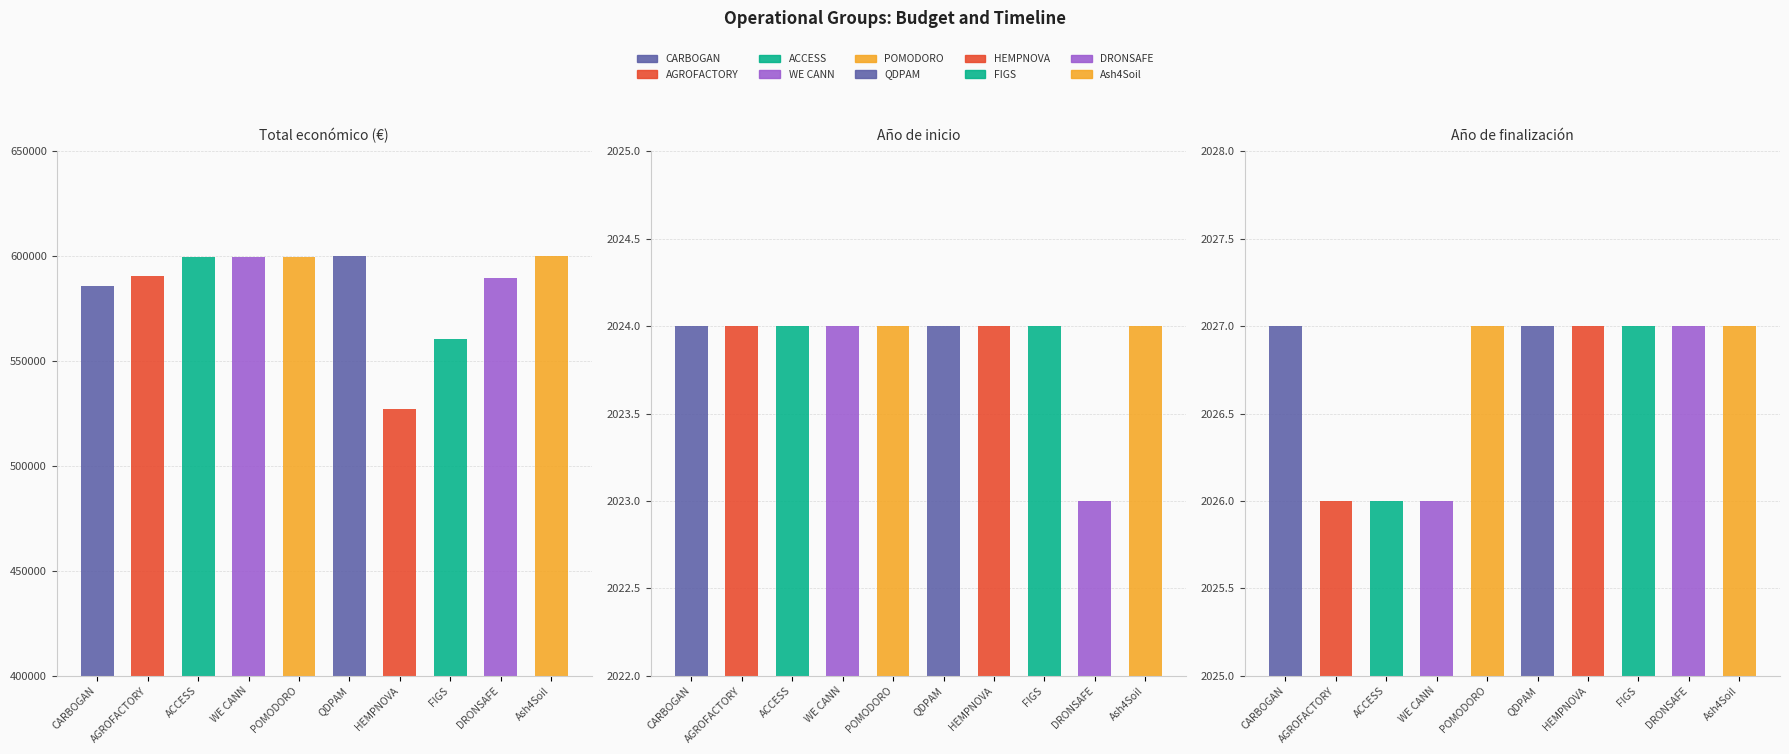

What is the sum of all Año de inicio values?

20239